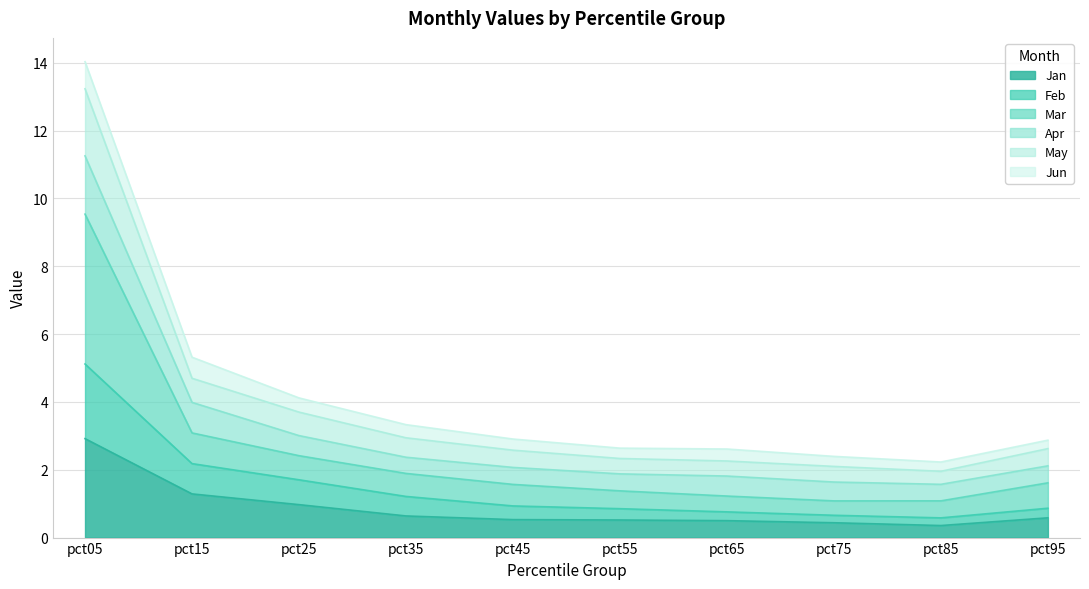

Does the chart have visible grid lines?

Yes